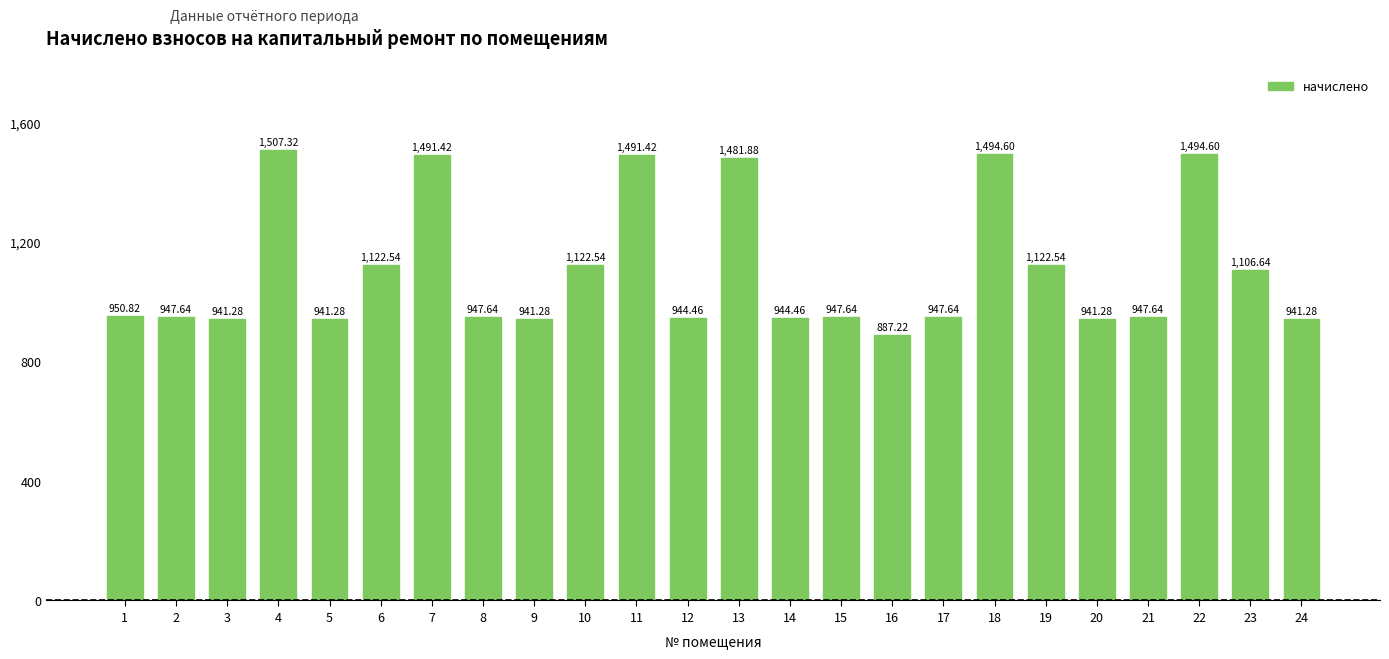

Between 14 and 24, which is larger?

14